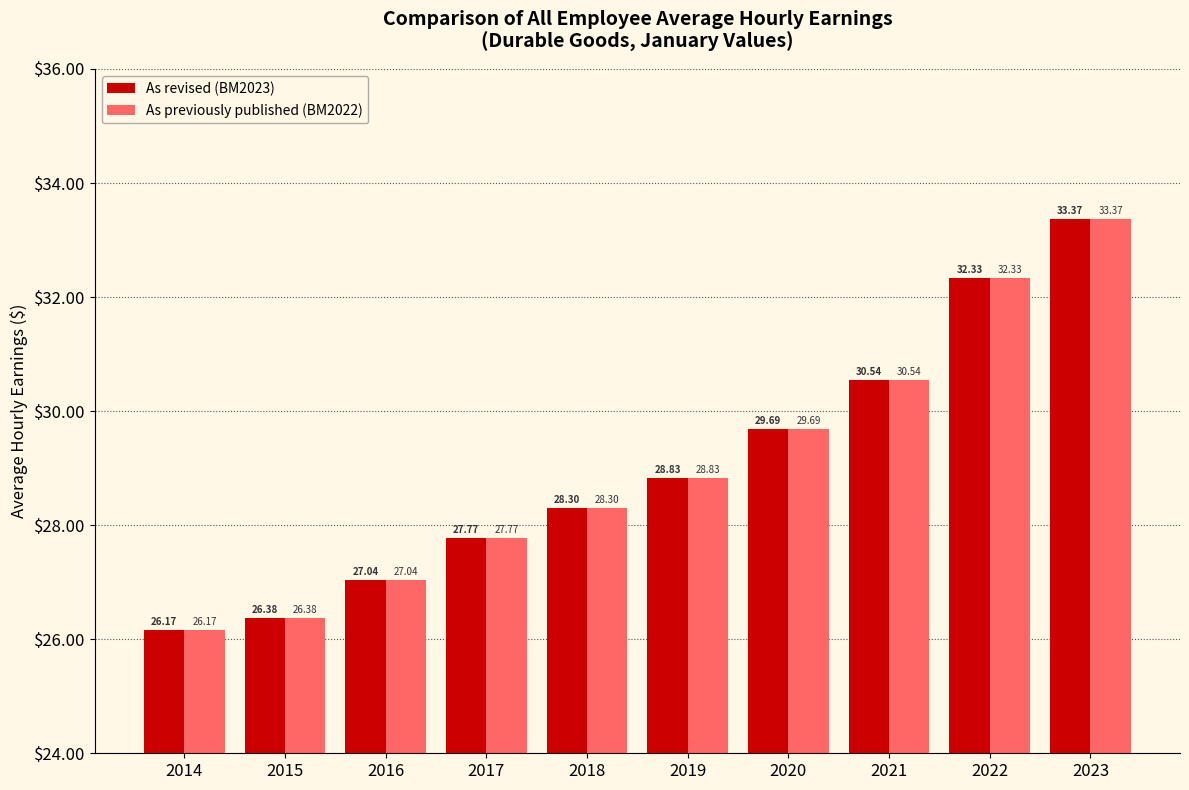

At which label is As revised (BM2023) closest to 29?

2019